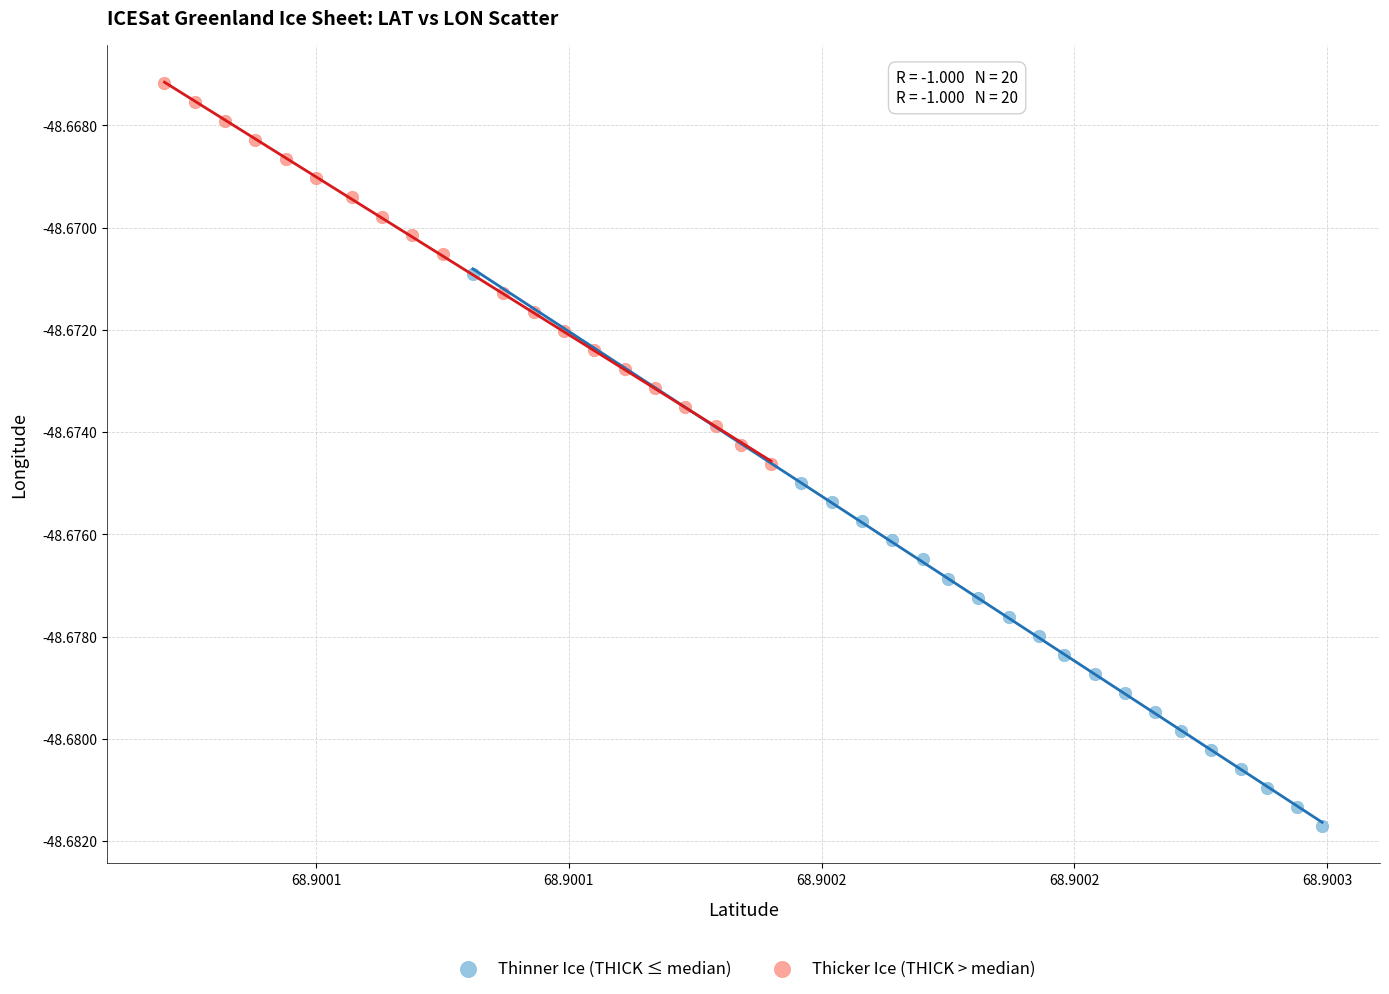

Which series reaches the minimum Y coordinate?

Thinner Ice (THICK ≤ median)